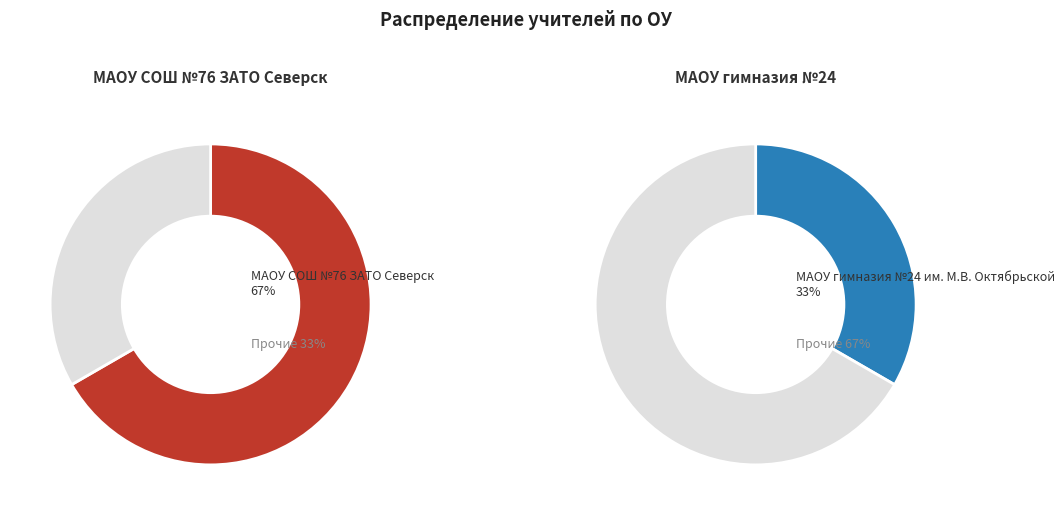

Which category has the smallest portion of the pie?

МАОУ гимназия №24 им. М.В. Октябрьской